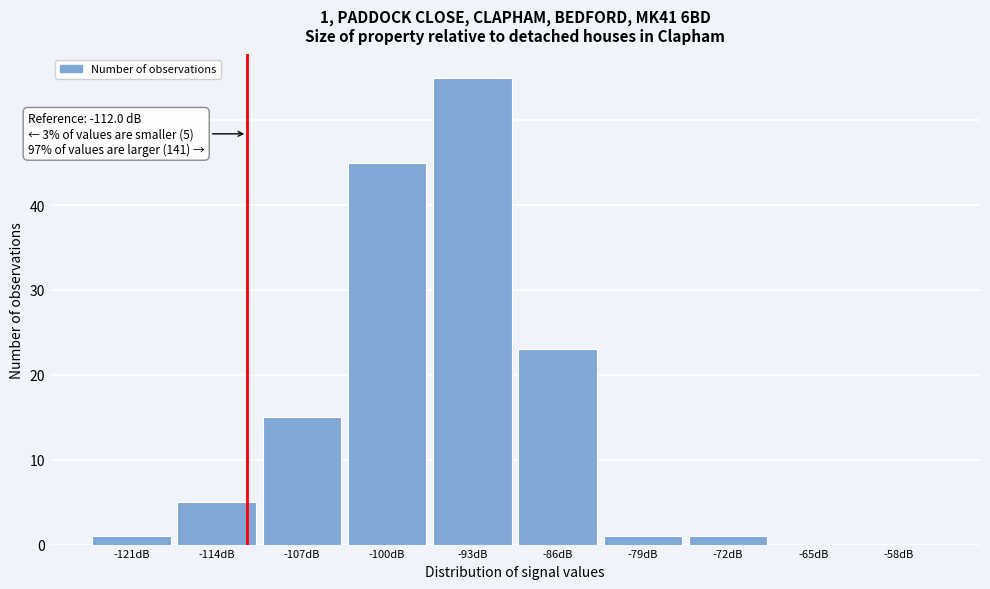

Over which range of the x-axis is the bar tallest?

-97 to -90